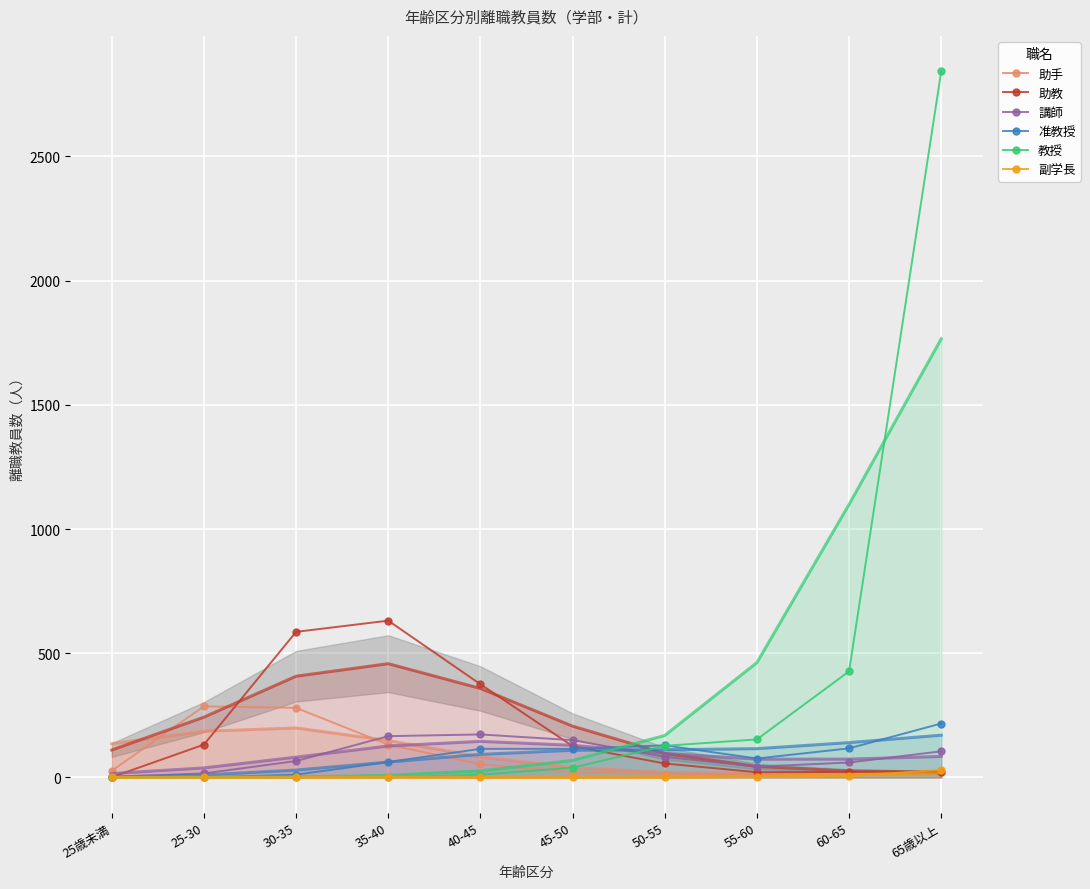

The value of 助手 at 65歳以上 is 20. True or false?

True